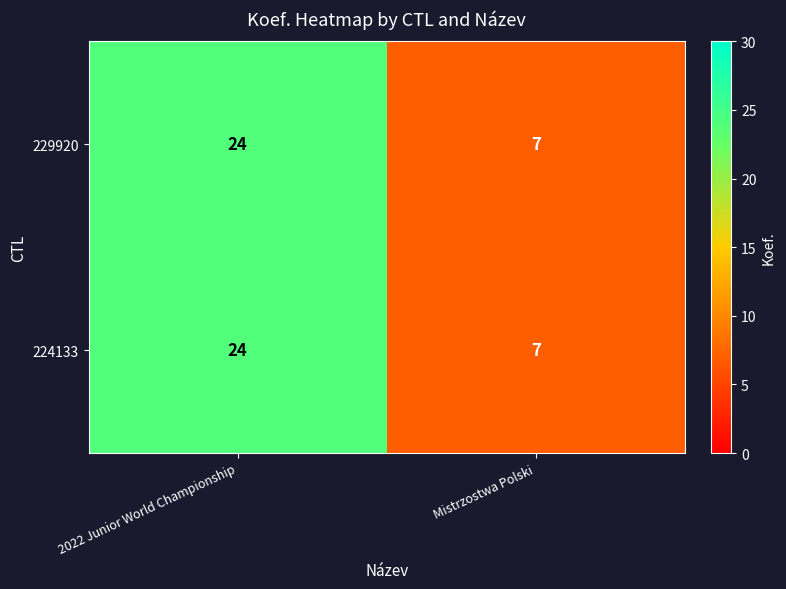

What is the total value across all series at Mistrzostwa Polski?

14